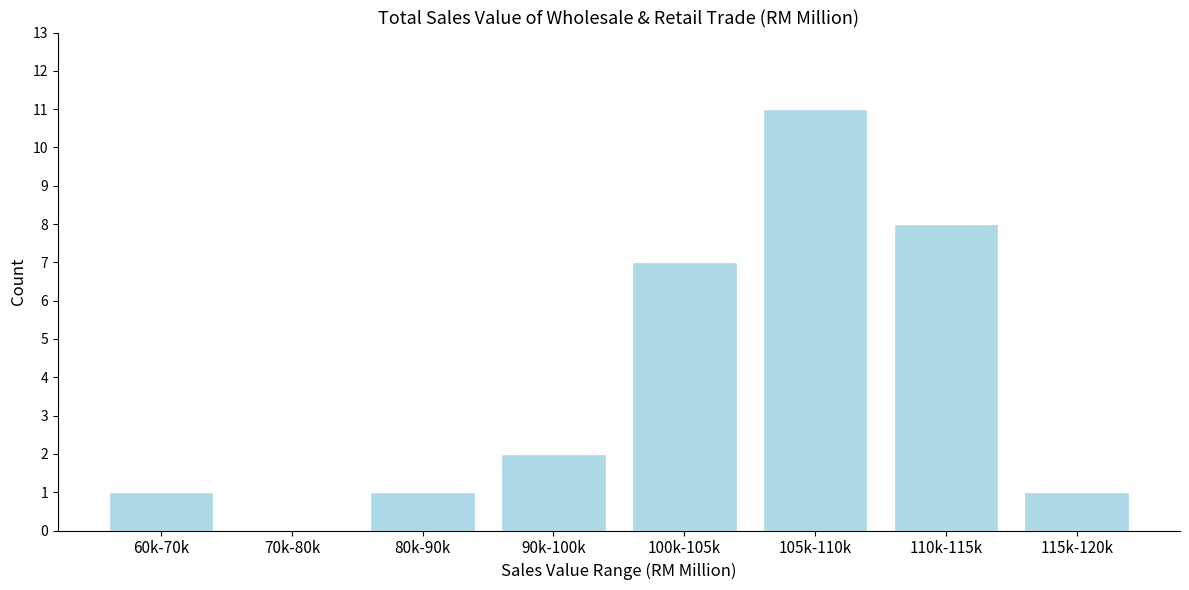

Reading right to left, what are all the values shown in this chart?

115k-120k=1	110k-115k=8	105k-110k=11	100k-105k=7	90k-100k=2	80k-90k=1	70k-80k=0	60k-70k=1